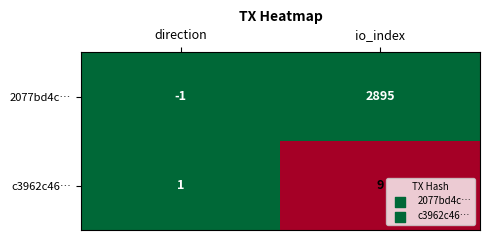

What is the total value across all series at io_index?

2904